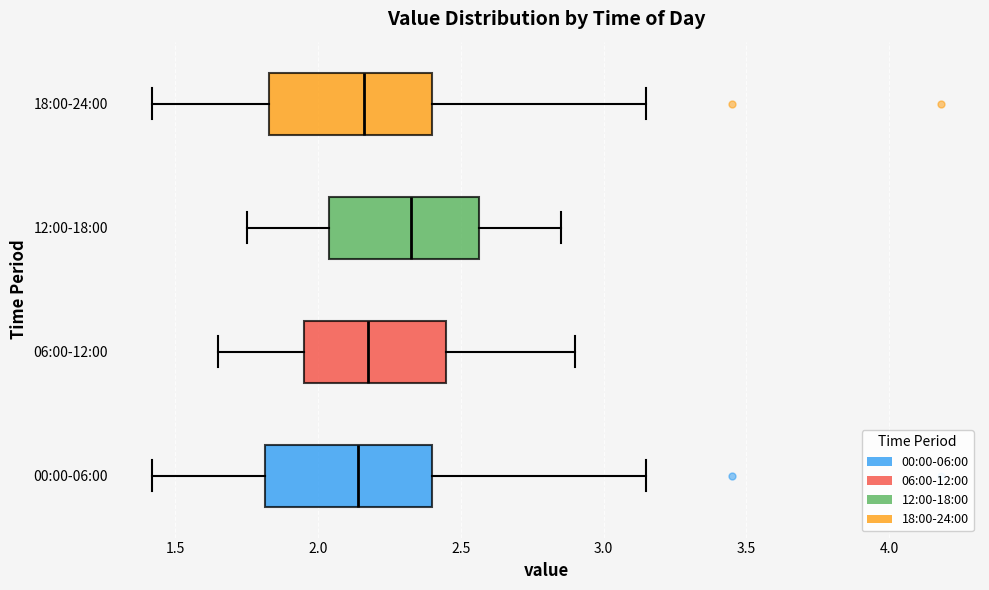

Reading bottom to top, transcribe this box plot: for each box, give where its median line is, the range the box spans, and where its two whiskers end, as read against the x-axis. The values are not printed on the chart, so give them approximately, as read against the axis.

00:00-06:00: median 2.15, box 1.80 to 2.40, whiskers 1.40 to 3.15
06:00-12:00: median 2.20, box 1.95 to 2.45, whiskers 1.65 to 2.90
12:00-18:00: median 2.35, box 2.05 to 2.55, whiskers 1.75 to 2.85
18:00-24:00: median 2.15, box 1.85 to 2.40, whiskers 1.40 to 3.15